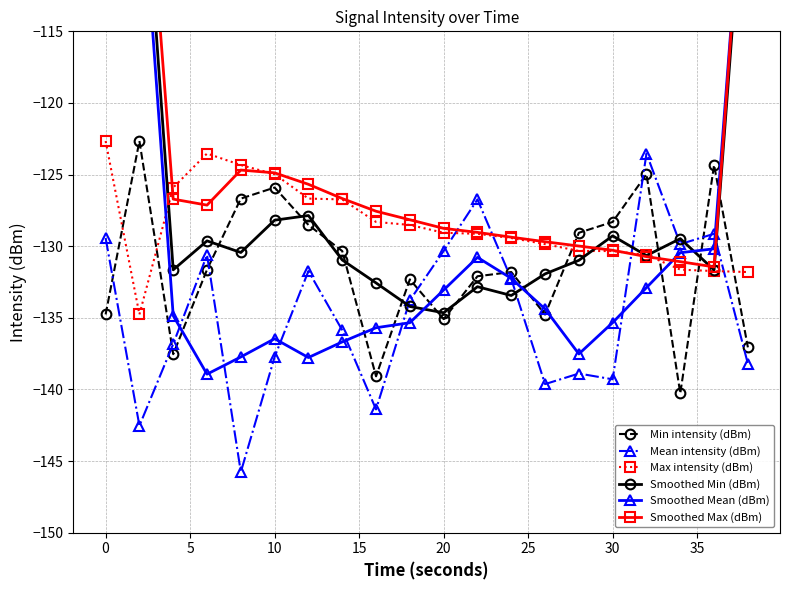

What is the minimum value for Min intensity (dBm)?

-140.3